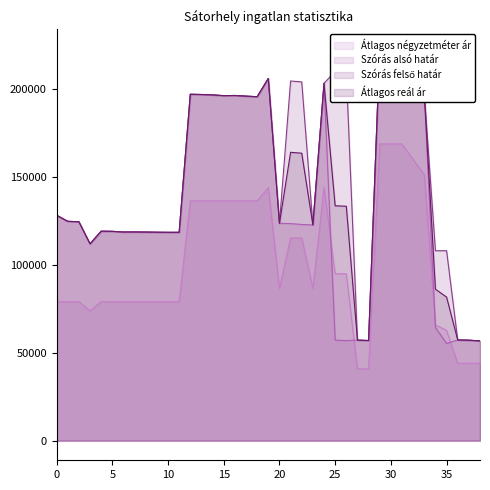

What is the minimum value for Átlagos négyzetméter ár?

40816